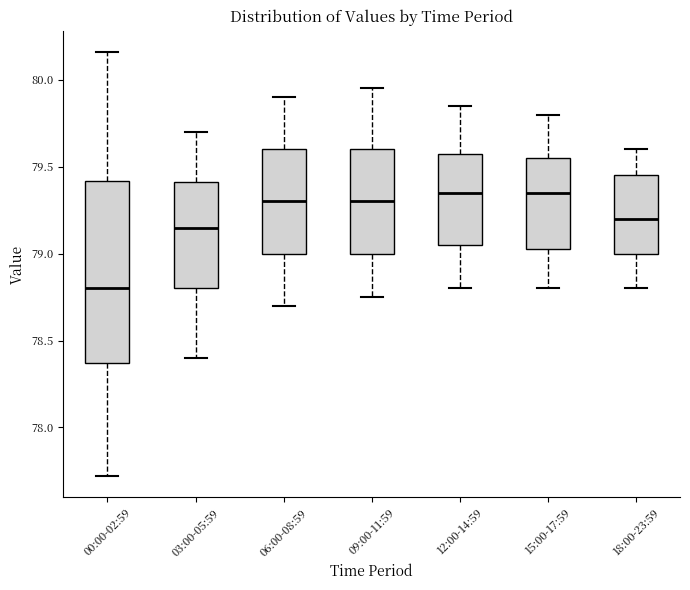

Which box's median line is the lowest?

00:00-02:59